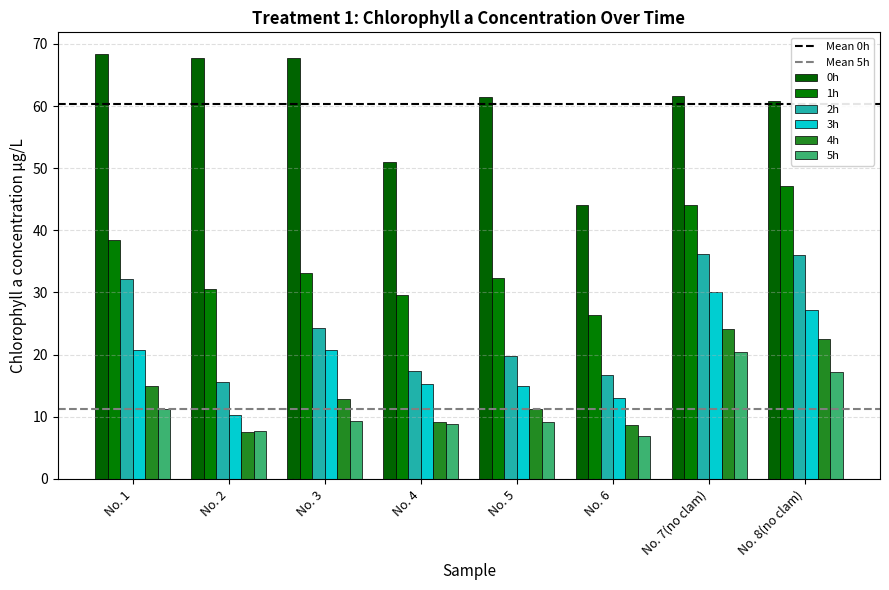

What is the greatest value displayed?

68.4